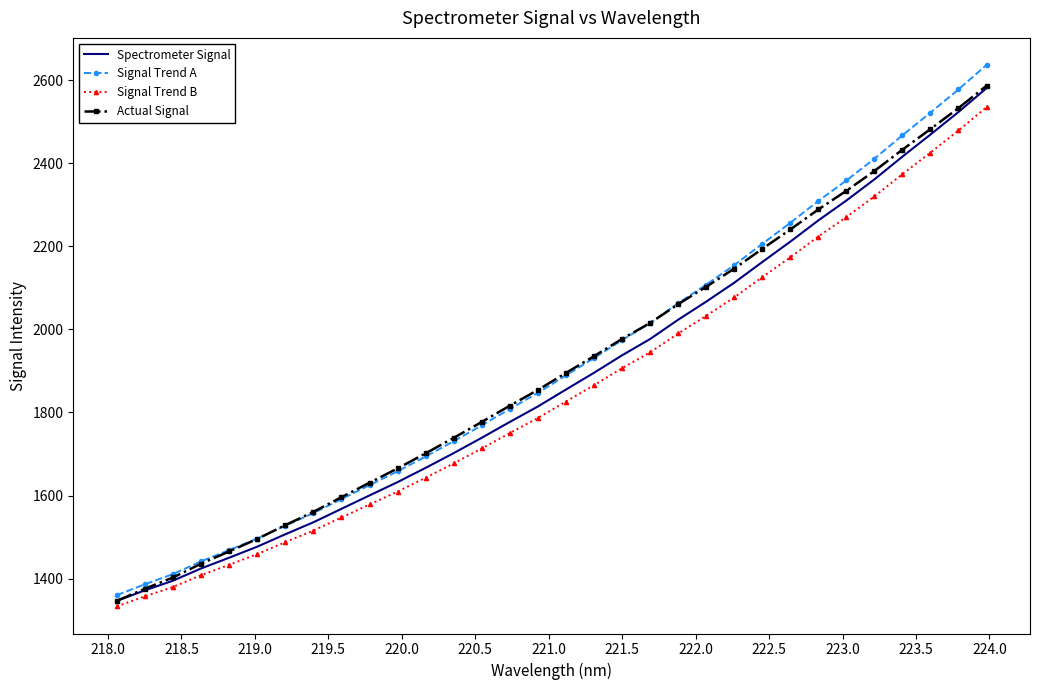

What is the minimum value shown in the chart?

1333.1